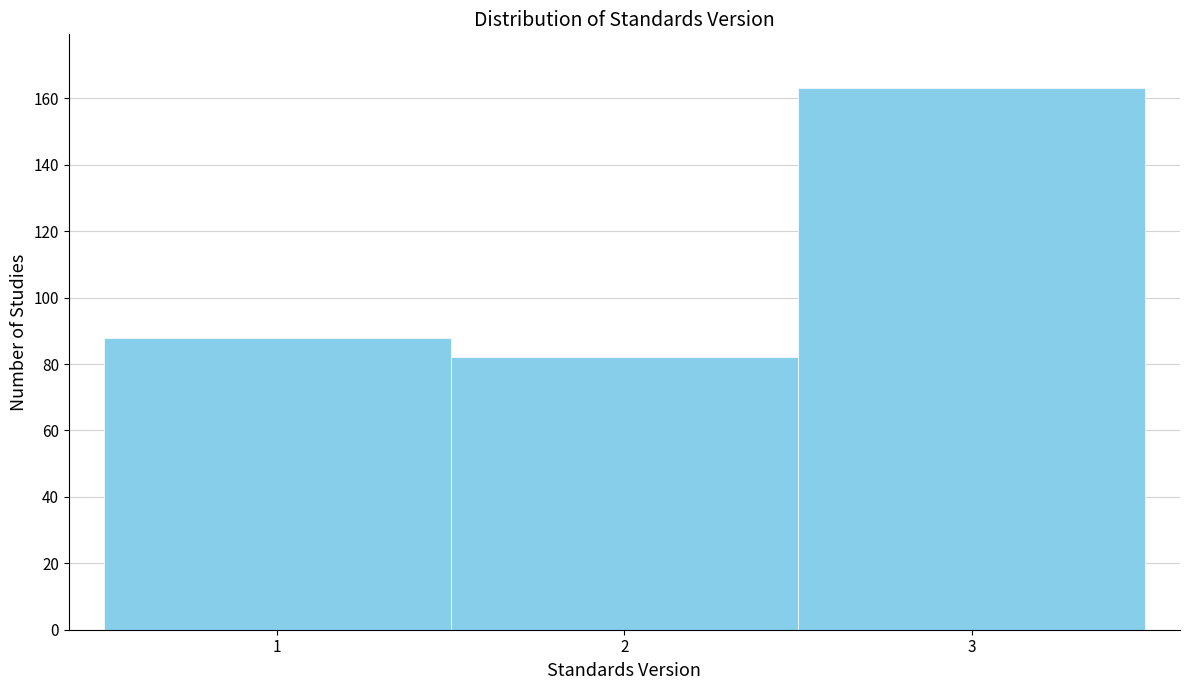

Reading left to right, transcribe this chart: for each bar, give the range it covers on the x-axis and its height. The values are not printed on the chart, so give them approximately, as read against the axis.

0.5 to 1.5: 88
1.5 to 2.5: 82
2.5 to 3.5: 164